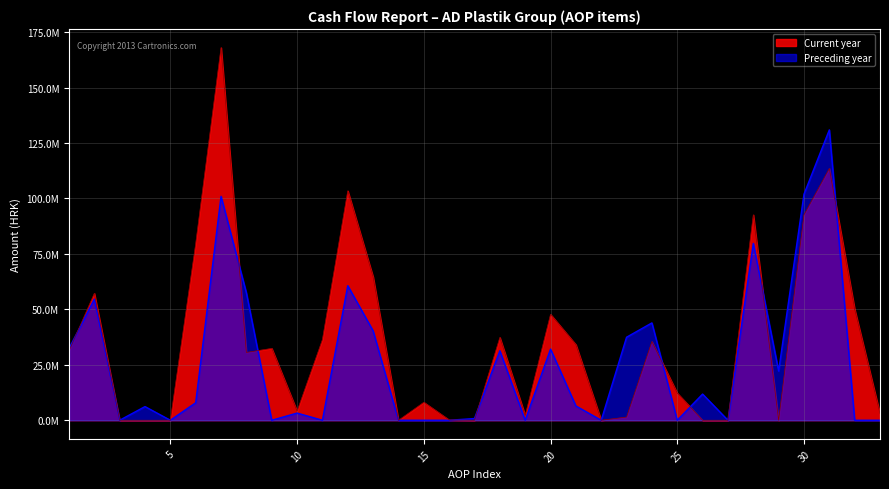

At which category is the sum across all series the highest?

7